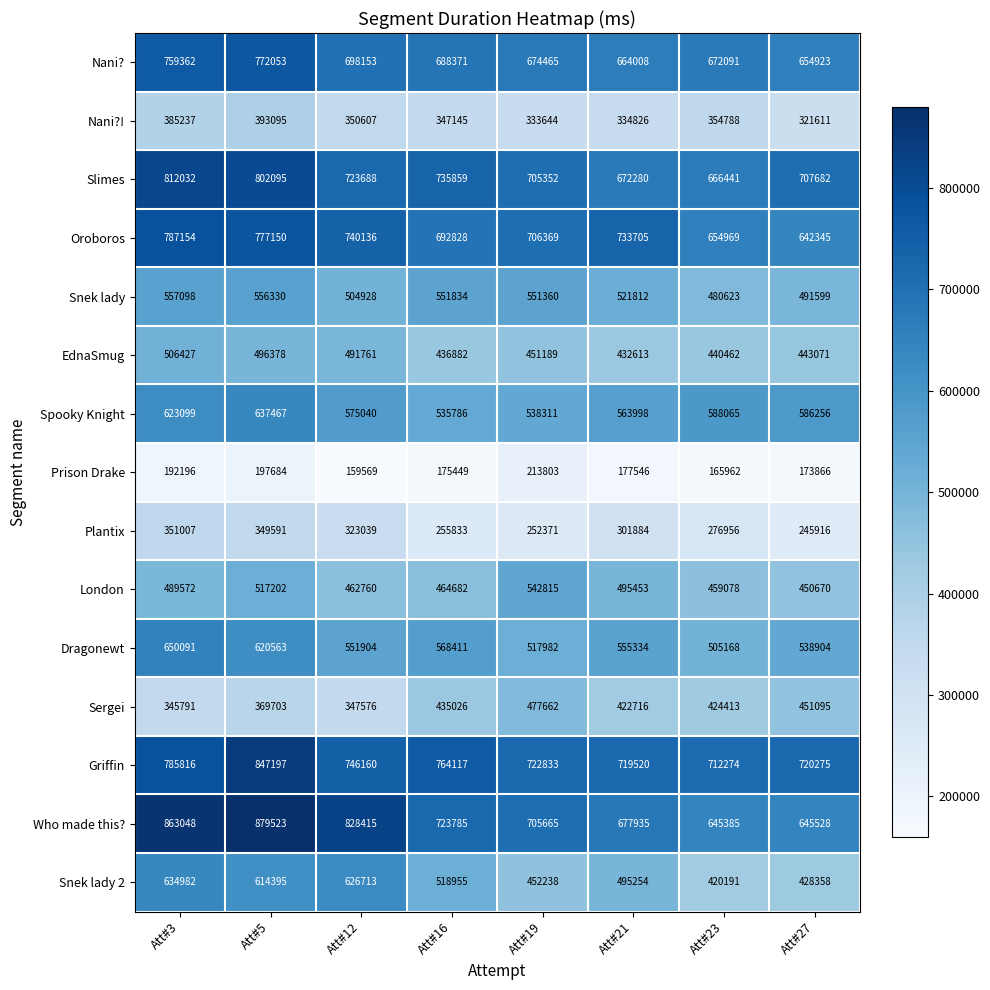

Count the number of categories in the chart.

8